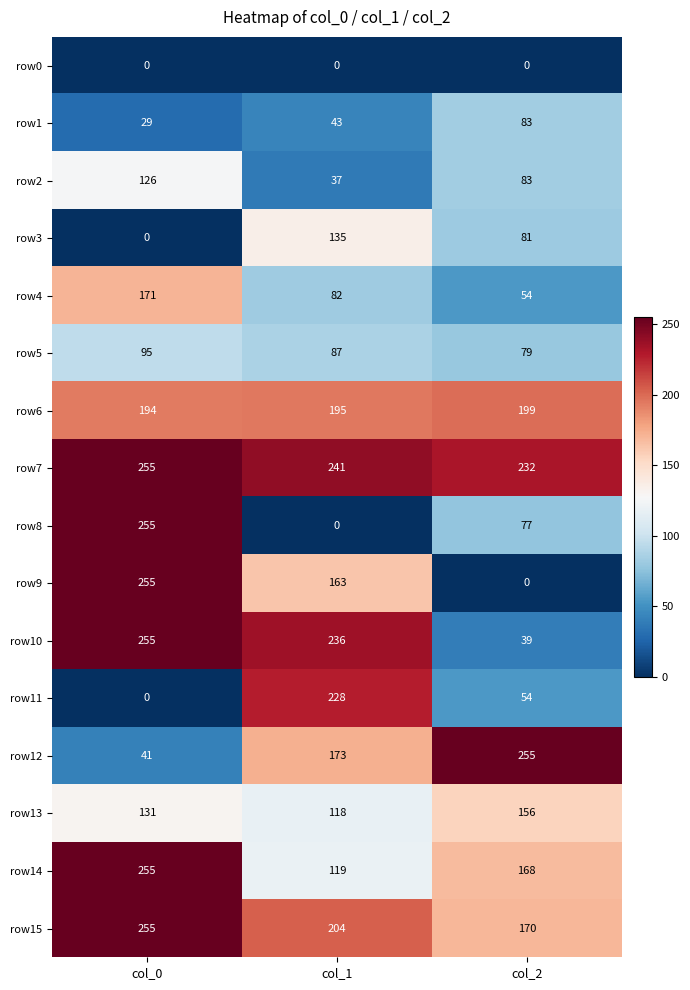

List the labels in order of row5 value, largest first.

col_0, col_1, col_2